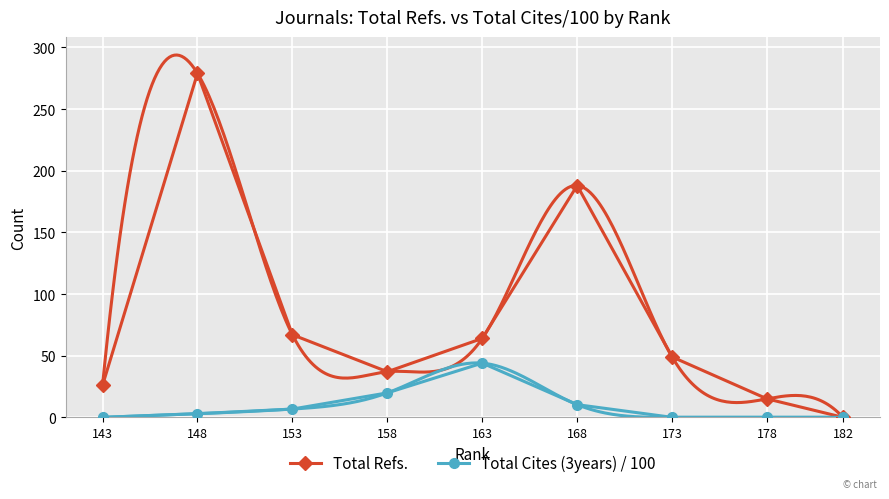

In Total Cites (3years) / 100, how many points are higher than both neighbors (excluding endpoints)?

1